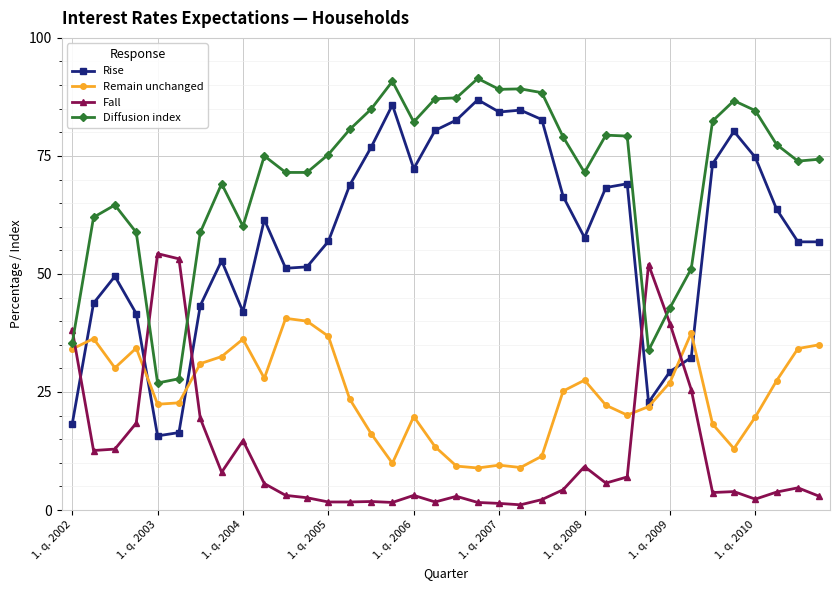

Which series has the largest total across all categories?

Diffusion index